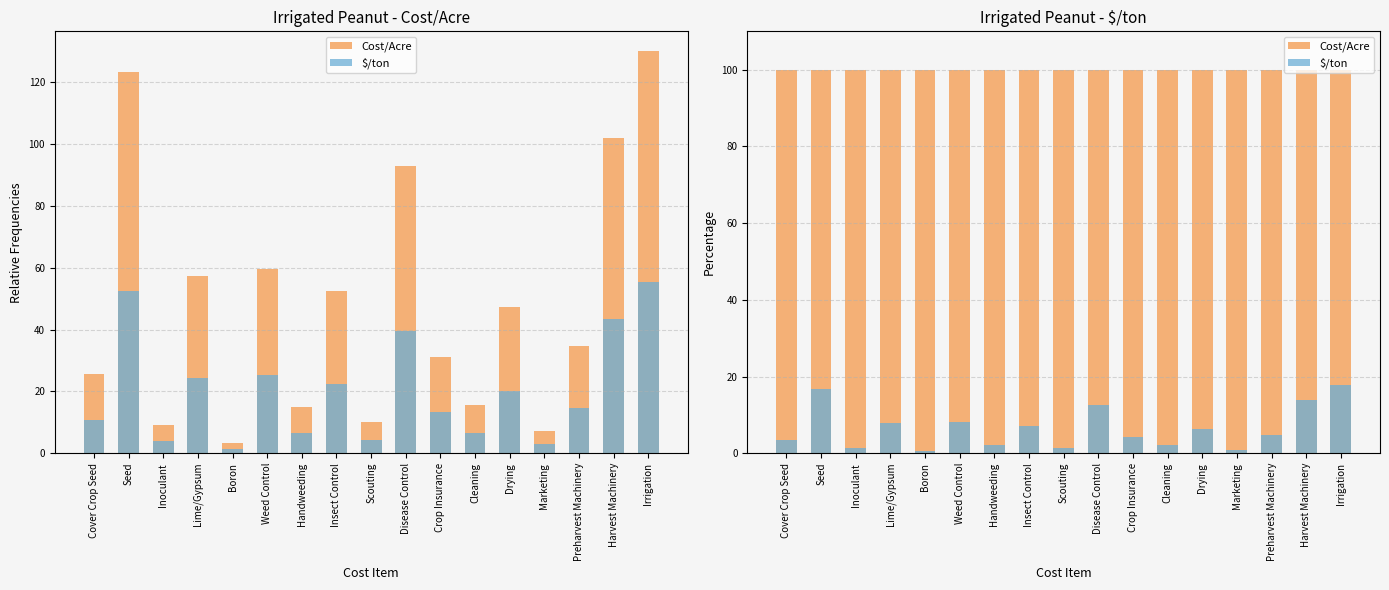

What are all the series names shown in the legend?

Cost/Acre, $/ton